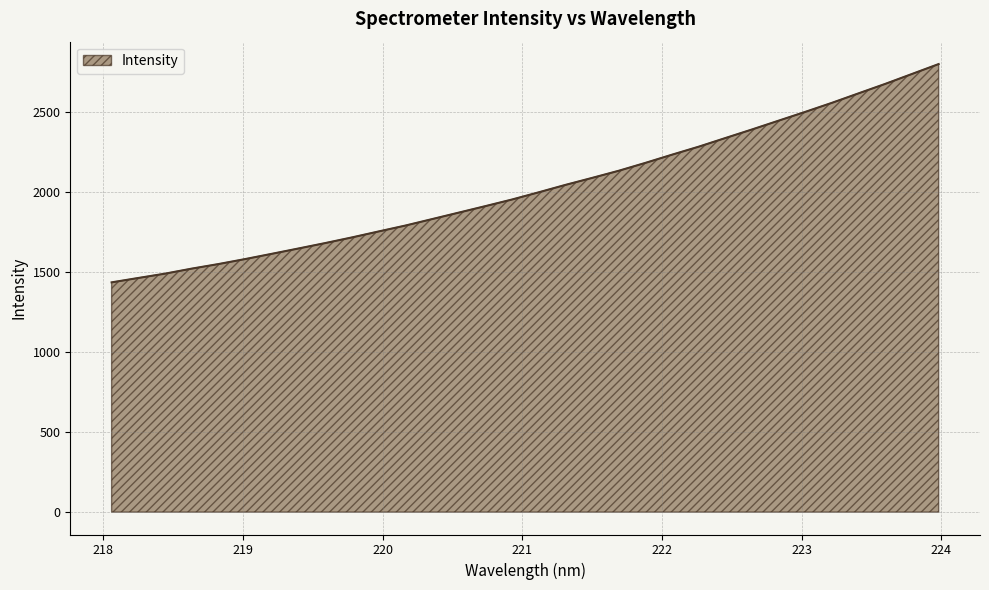

Does the chart display data point markers on the line(s)?

No